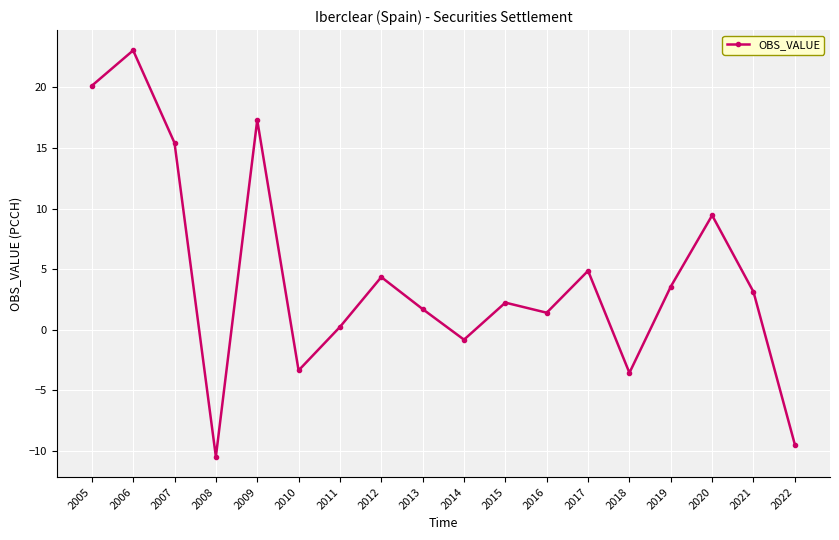

What is the difference between the maximum and minimum values?

33.5